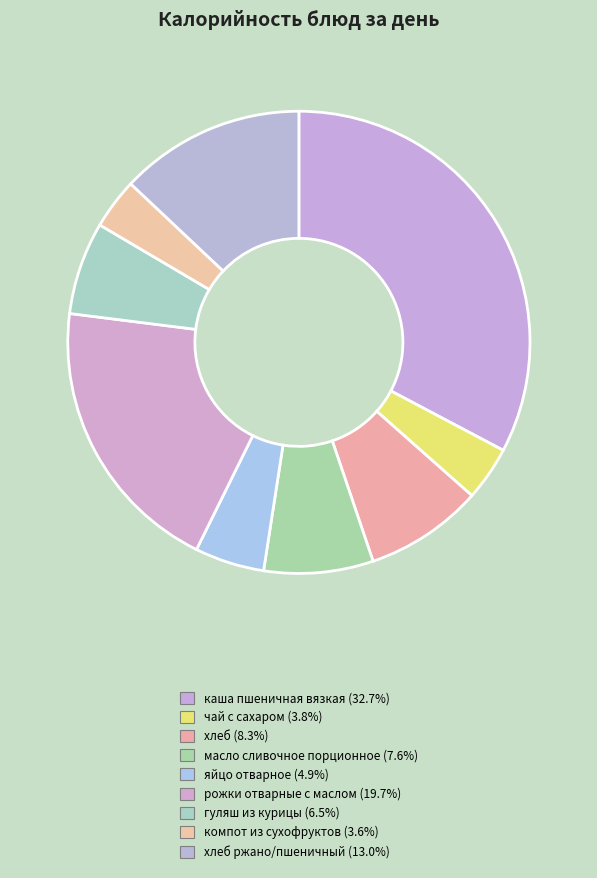

How many slices are in this pie chart?

9